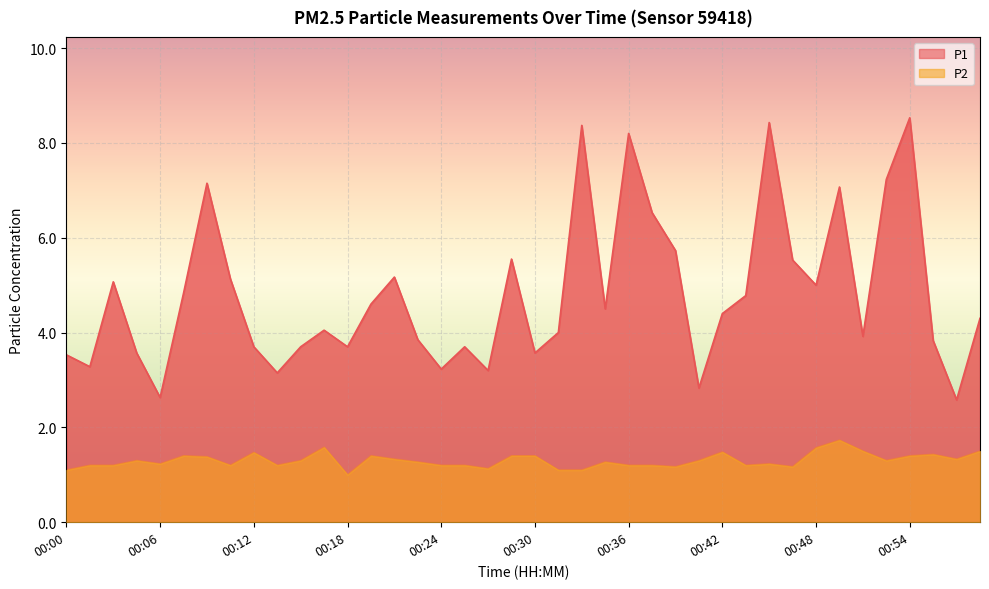

Reading left to right, what are all the values shown in this chart?

P1: 3.5	3.3	5.1	3.6	2.6	4.8	7.2	5.1	3.7	3.1	3.7	4.0	3.7	4.6	5.2	3.9	3.2	3.7	3.2	5.5	3.6	4.0	8.4	4.5	8.2	6.5	5.7	2.8	4.4	4.8	8.4	5.5	5.0	7.1	3.9	7.2	8.5	3.8	2.6	4.3
P2: 1.1	1.2	1.2	1.3	1.2	1.4	1.4	1.2	1.5	1.2	1.3	1.6	1.0	1.4	1.3	1.3	1.2	1.2	1.1	1.4	1.4	1.1	1.1	1.3	1.2	1.2	1.2	1.3	1.5	1.2	1.2	1.2	1.6	1.7	1.5	1.3	1.4	1.4	1.3	1.5